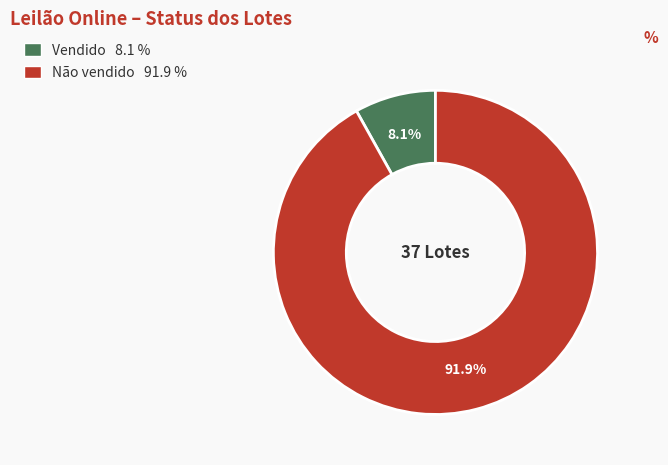

How many slices are in this pie chart?

2